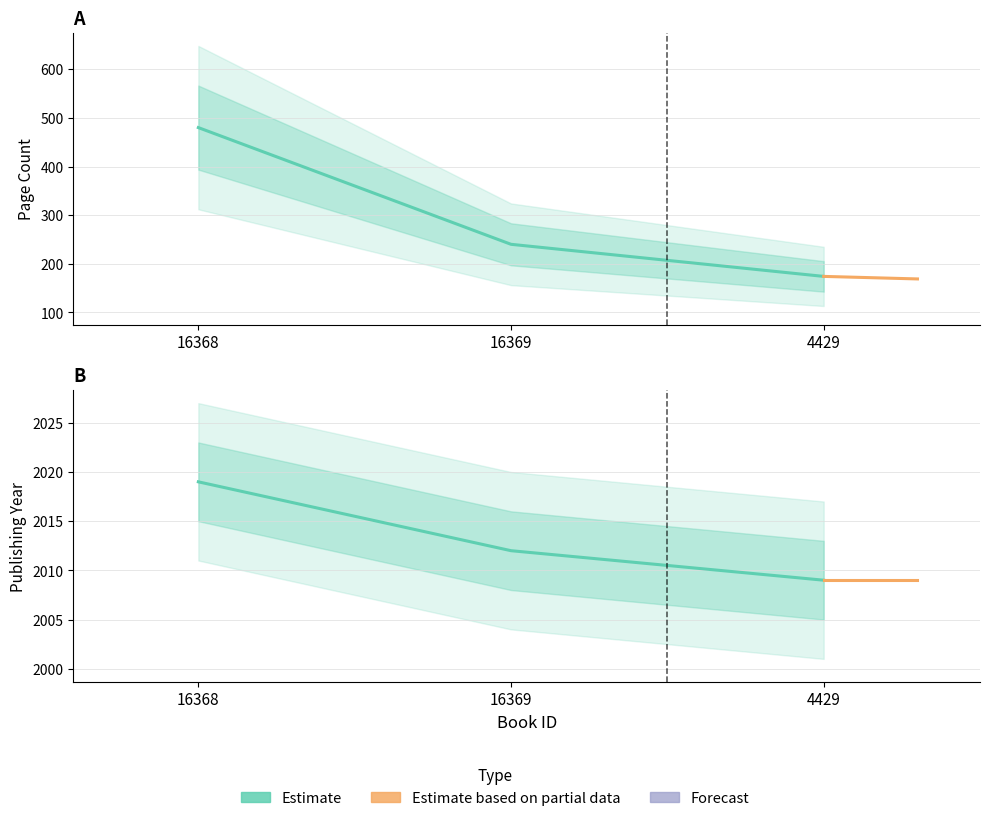

How many lines are shown in the chart?

2